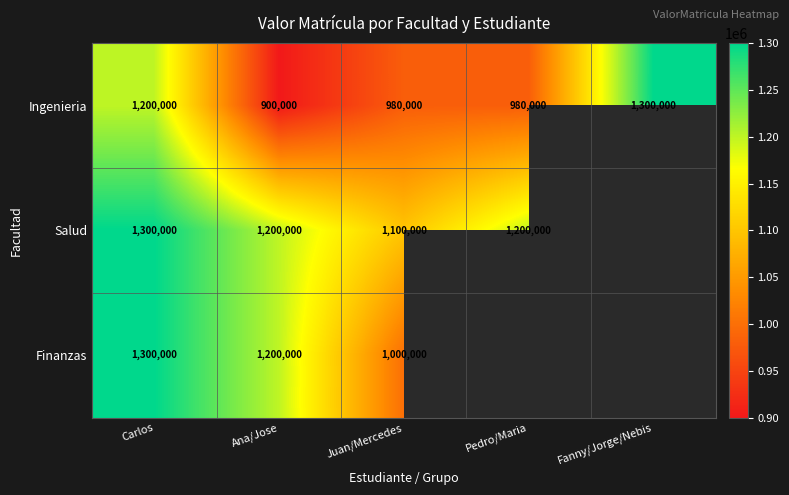

The Finanzas series shows 1000000 at Juan/Mercedes. True or false?

True